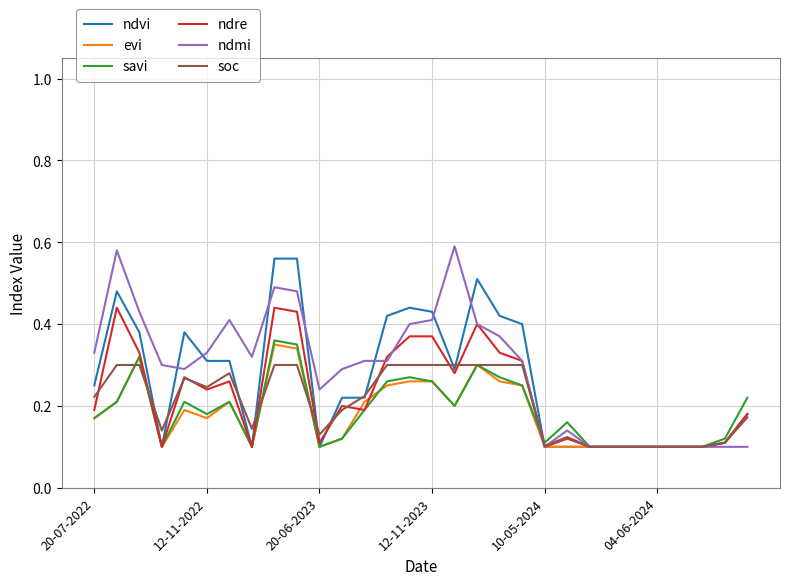

The evi series shows 0.2 at 04-06-2024. True or false?

False